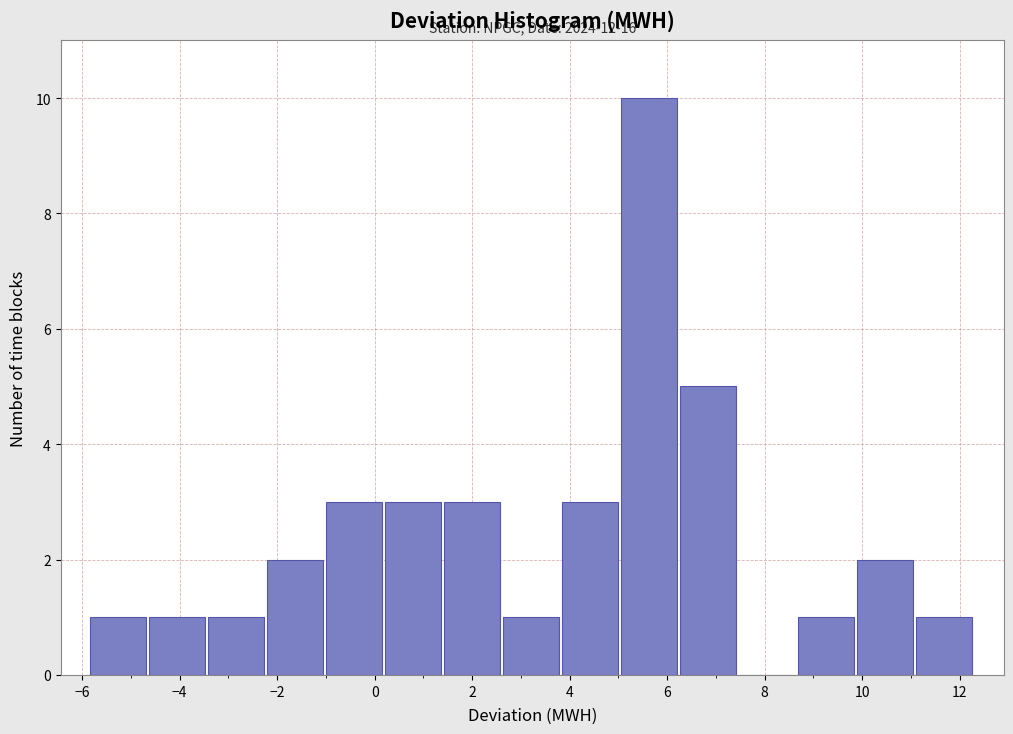

Over which range of the x-axis is the bar tallest?

5.0 to 6.2